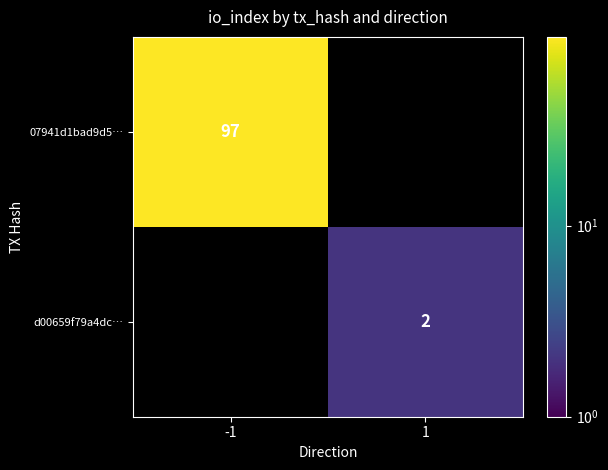

The value of d00659f79a4dc… at 1 is 2. True or false?

True